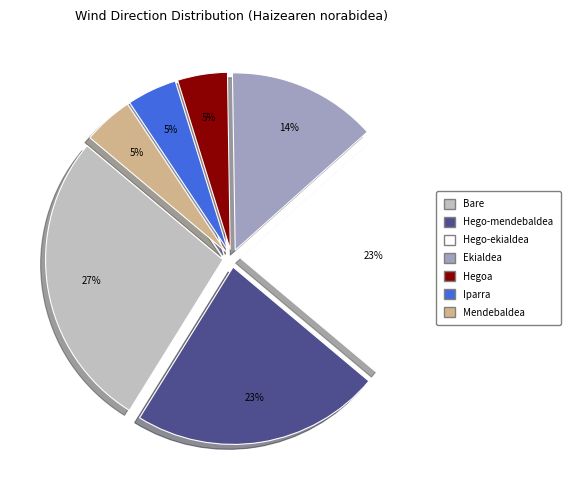

To the nearest percent, what portion does Mendebaldea represent?

5%